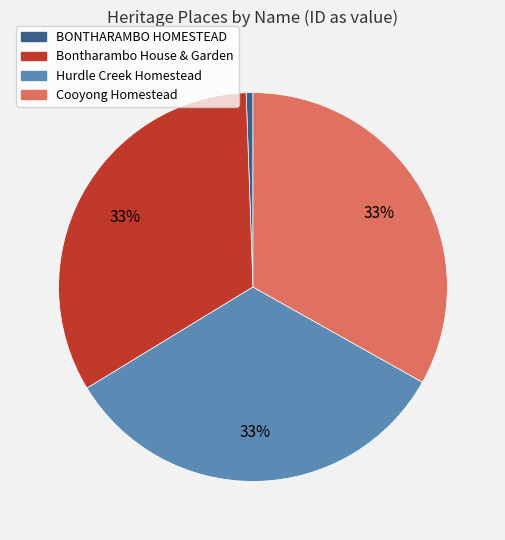

Count the number of slices in the pie.

4